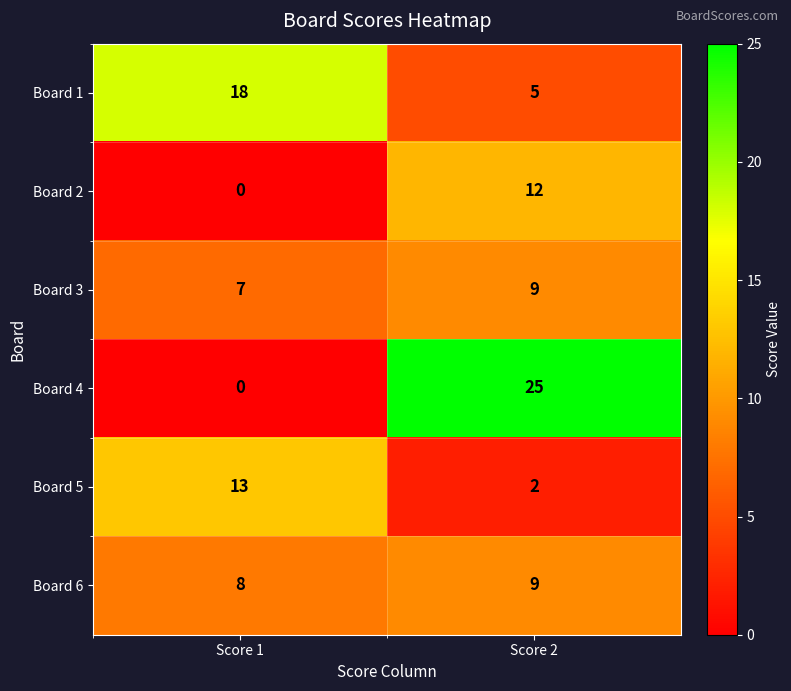

At which category is the sum across all series the highest?

Score 2